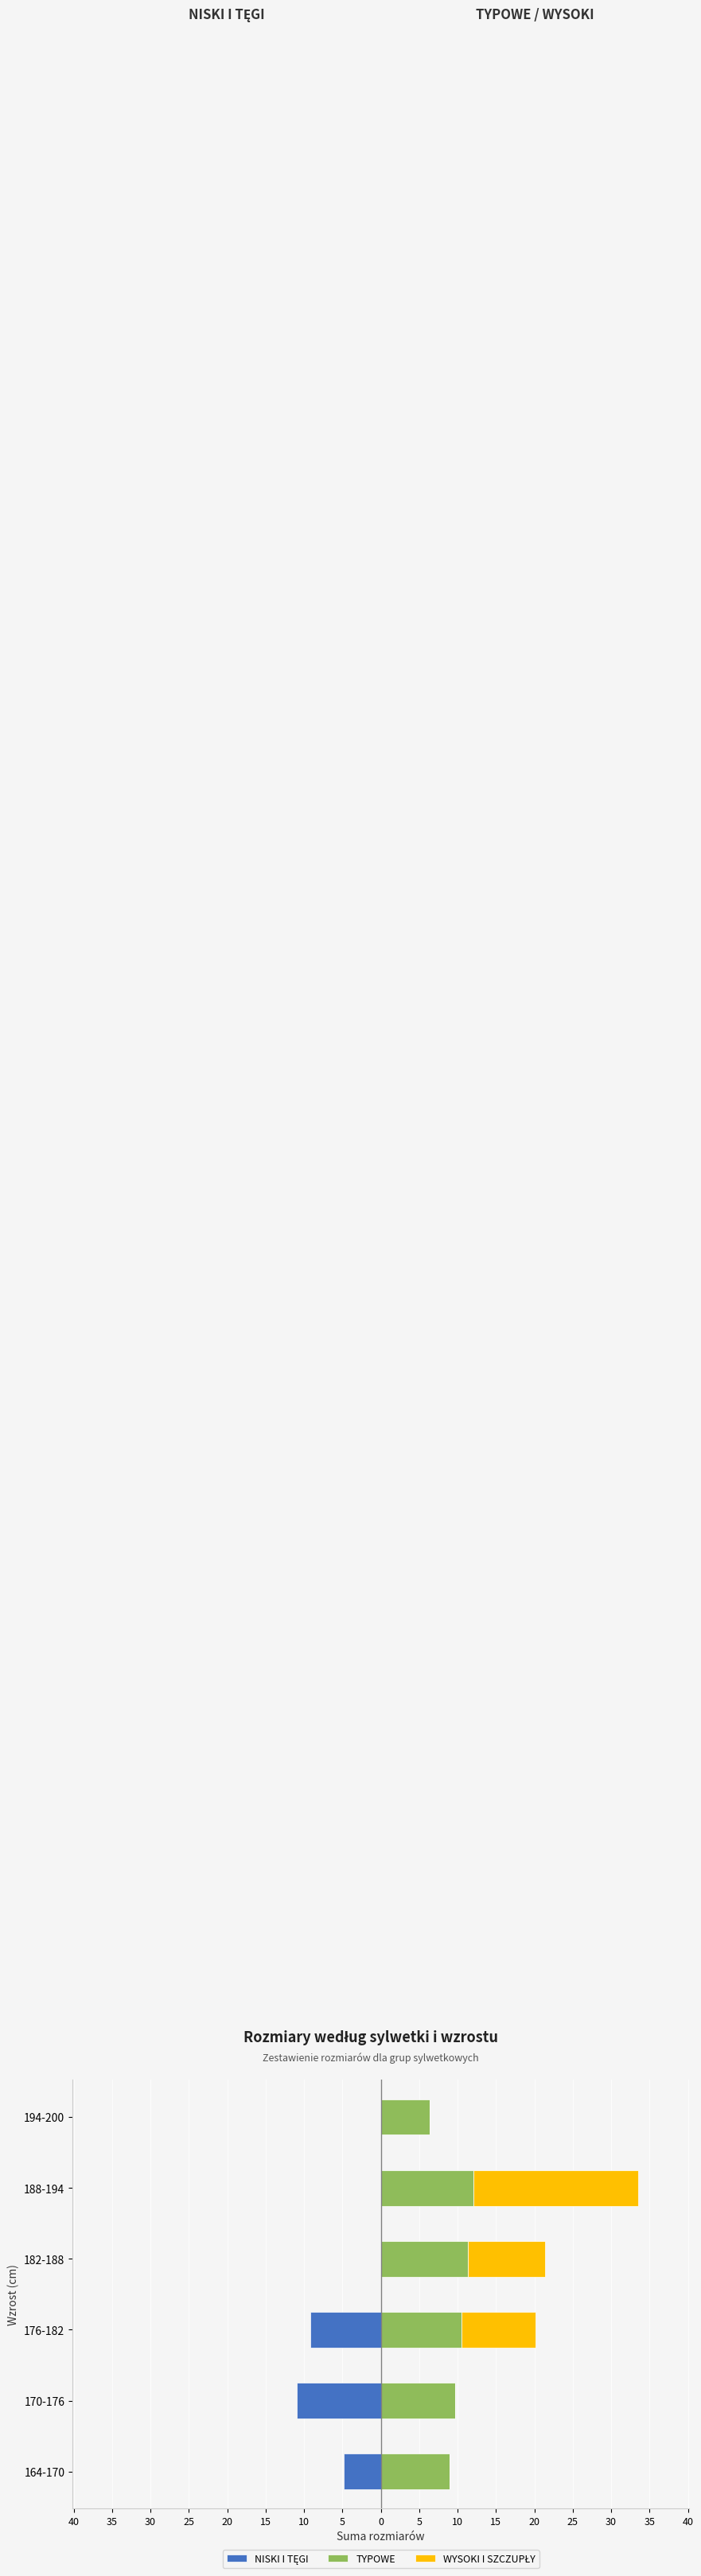

What is the sum of all WYSOKI I SZCZUPŁY values?

41.2